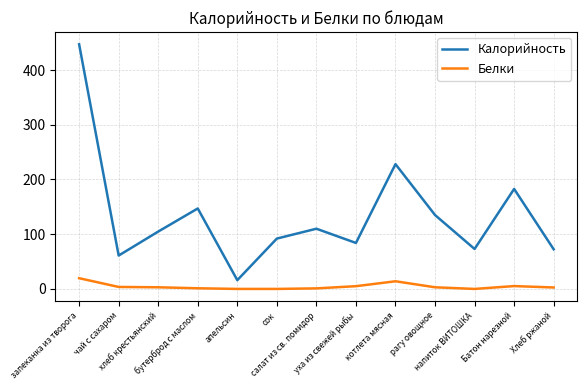

What is the difference between the second highest and second lowest values in the Калорийность series?

167.0